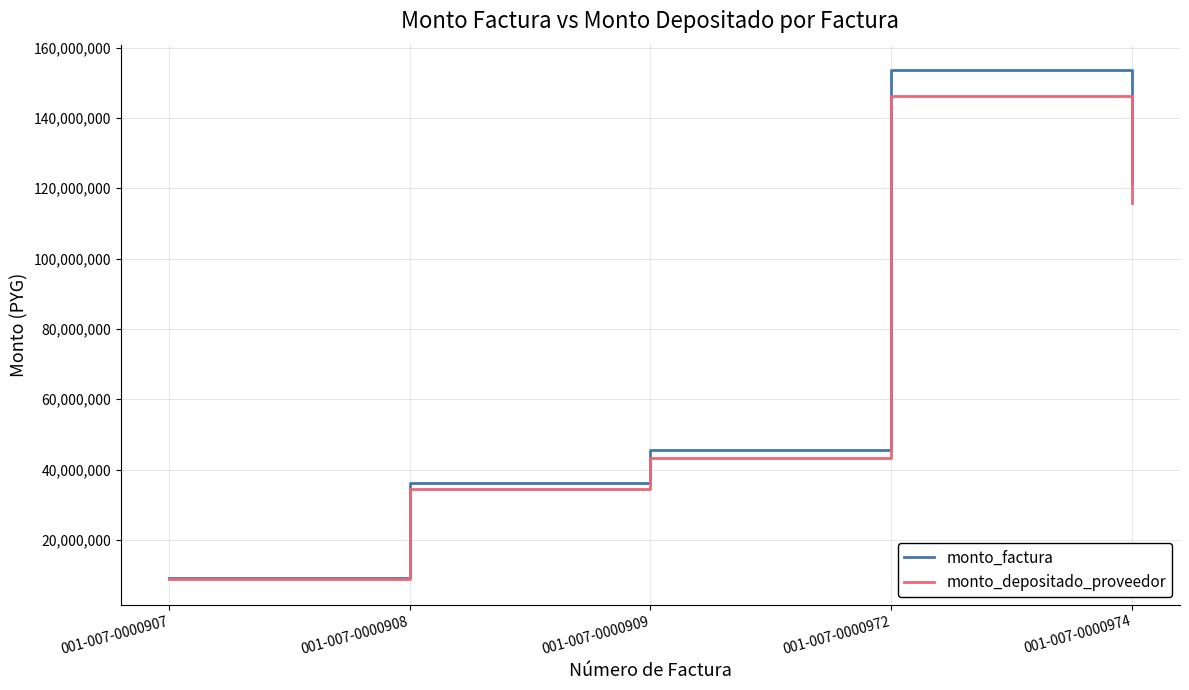

What is the difference between the maximum and minimum values in the monto_factura series?

144360000